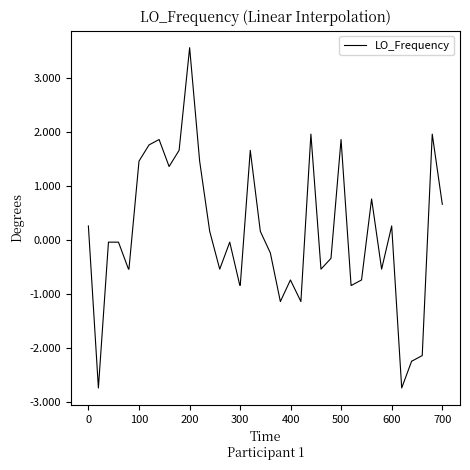

What is the smallest value displayed?

-2.7